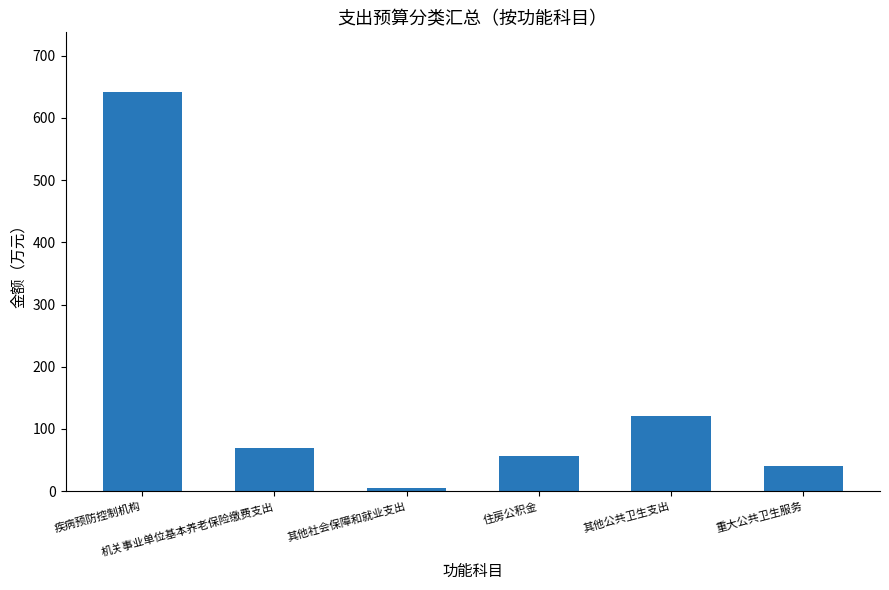

Rank the categories by value from highest to lowest.

疾病预防控制机构, 其他公共卫生支出, 机关事业单位基本养老保险缴费支出, 住房公积金, 重大公共卫生服务, 其他社会保障和就业支出